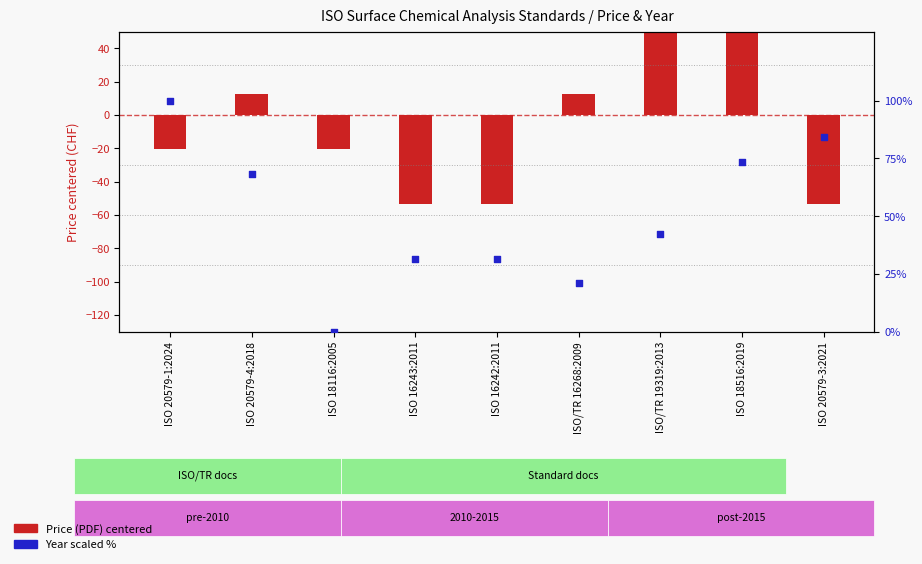

Is the value of Year (scaled %) at ISO 20579-3:2021 greater than the value of Price (PDF) centered at ISO 20579-4:2018?

Yes